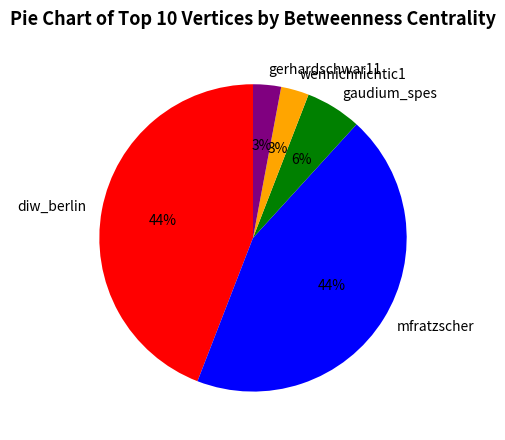

Is the sum of wennichnichtic1 and gaudium_spes greater than half?

No